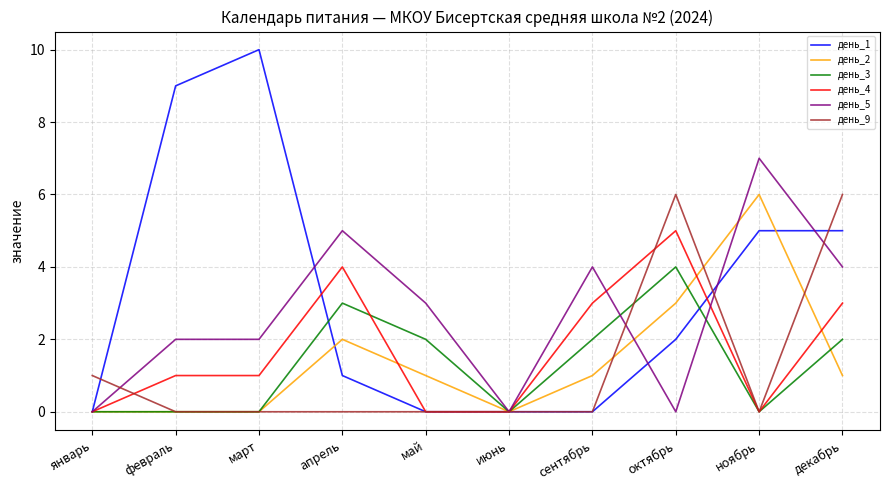

What is the total value across all series at ноябрь?

18